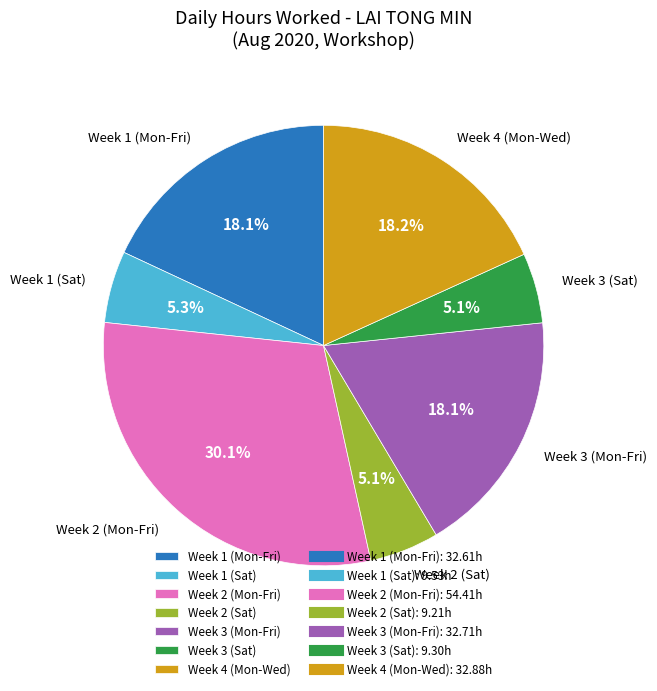

Does any single category account for the majority?

No